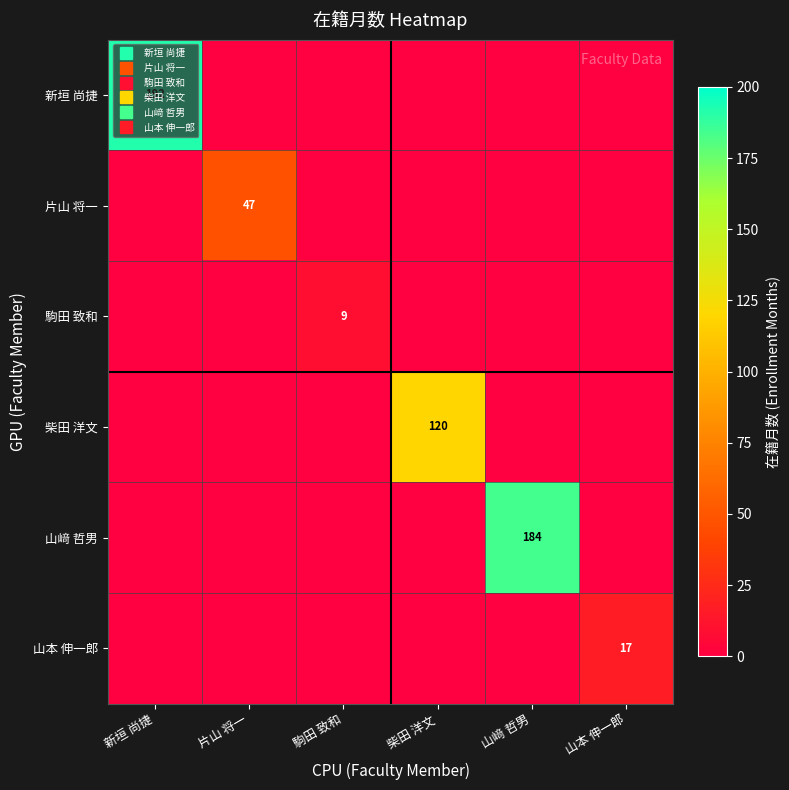

True or false: 駒田 致和 has a value of 0 at 片山 将一.

True